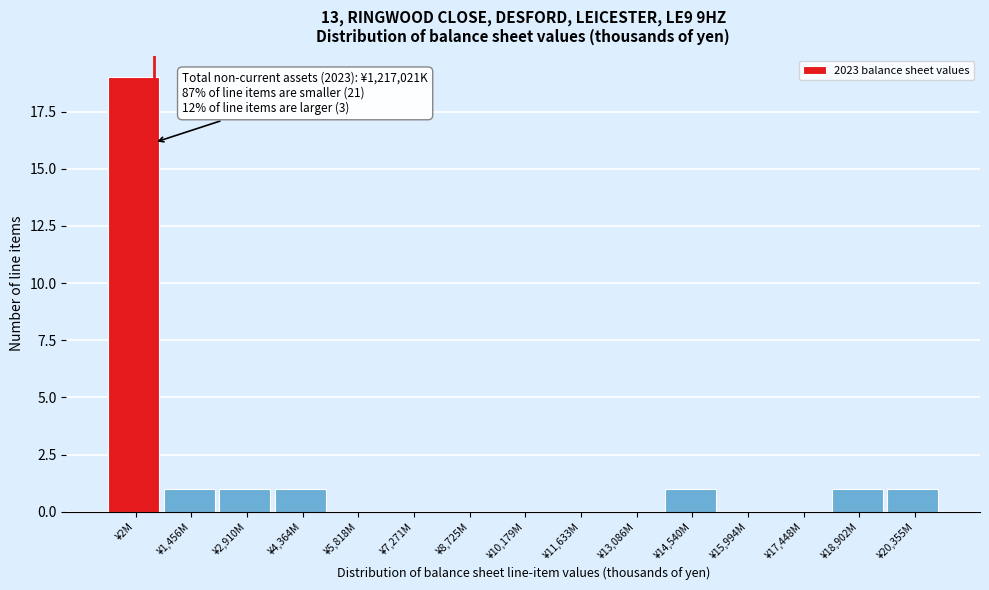

Reading left to right, what are all the values shown in this chart?

¥2M=19	¥1,456M=1	¥2,910M=1	¥4,364M=1	¥5,818M=0	¥7,271M=0	¥8,725M=0	¥10,179M=0	¥11,633M=0	¥13,086M=0	¥14,540M=1	¥15,994M=0	¥17,448M=0	¥18,902M=1	¥20,355M=1